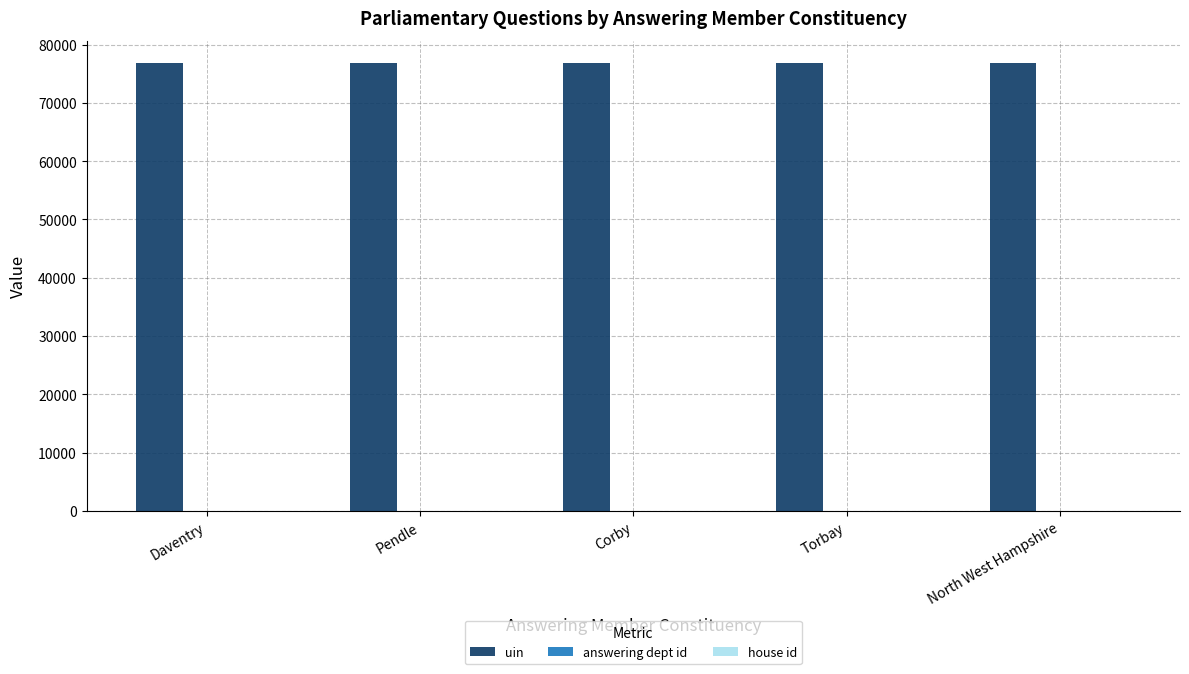

The value of uin at Corby is 76797. True or false?

True